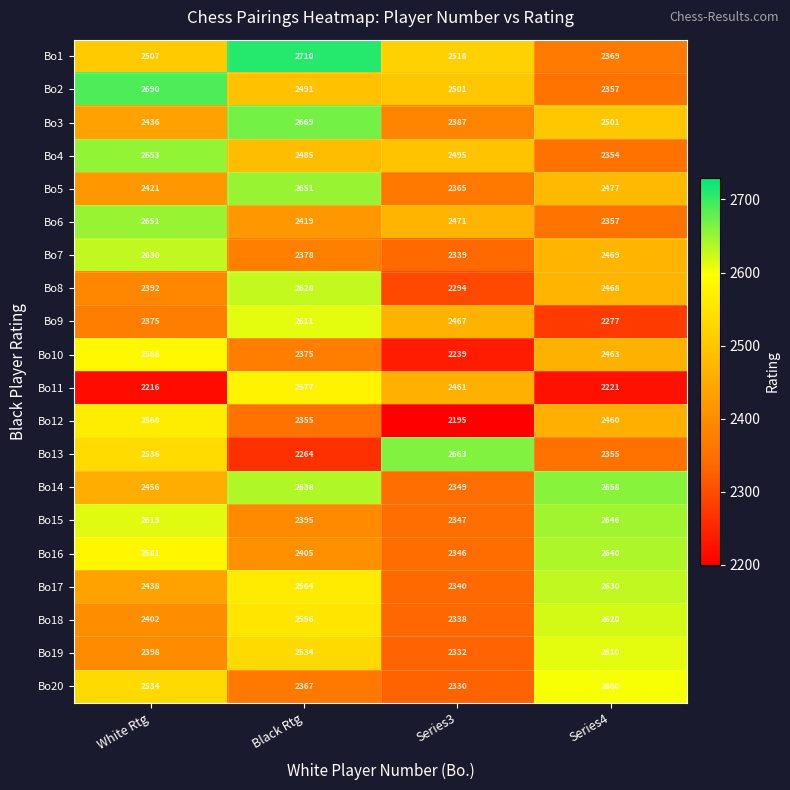

At how many categories does at least one series exceed 2611?

4